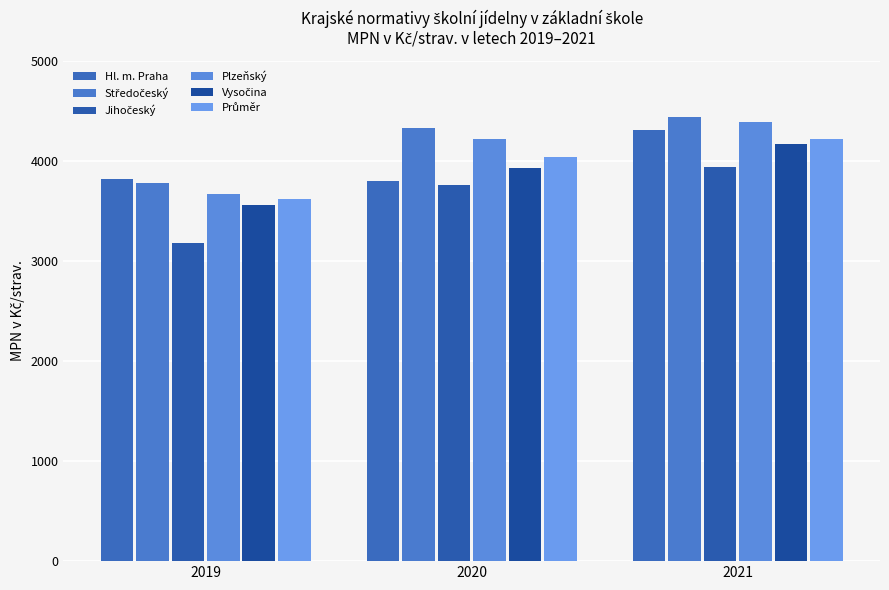

Is the value of Středočeský at 2020 greater than the value of Průměr at 2021?

Yes